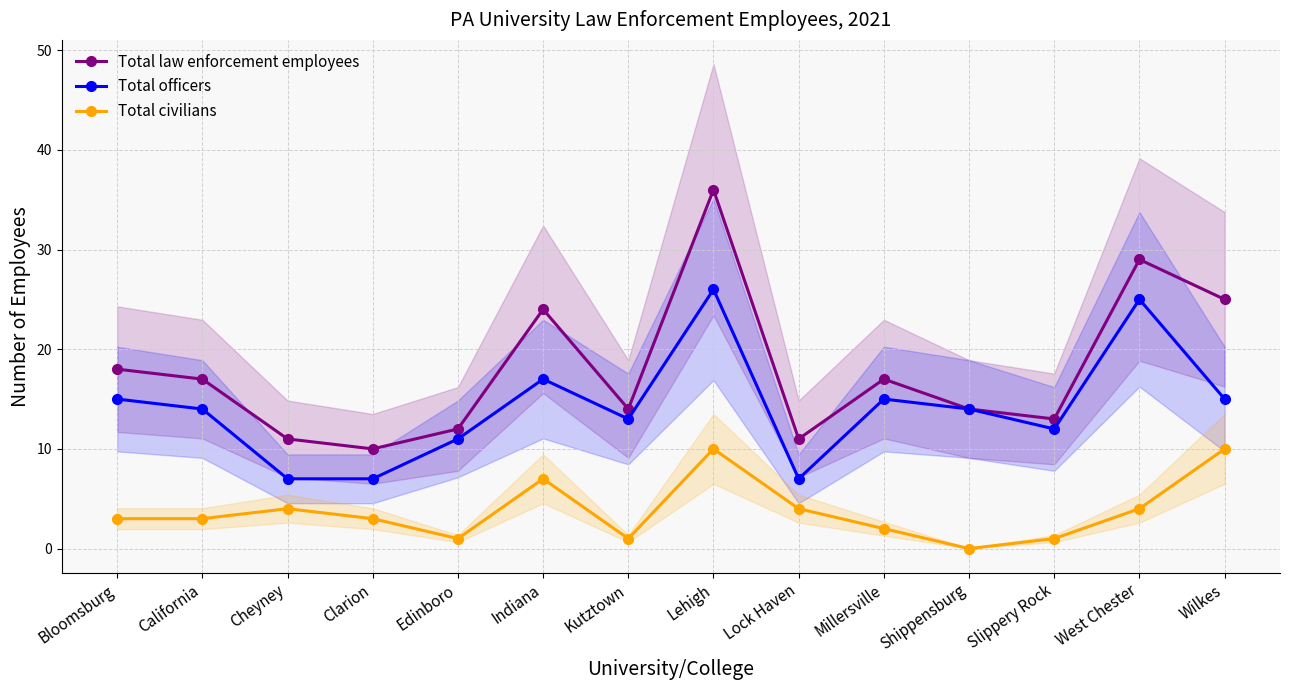

In Total law enforcement employees, how many points are lower than both neighbors (excluding endpoints)?

4